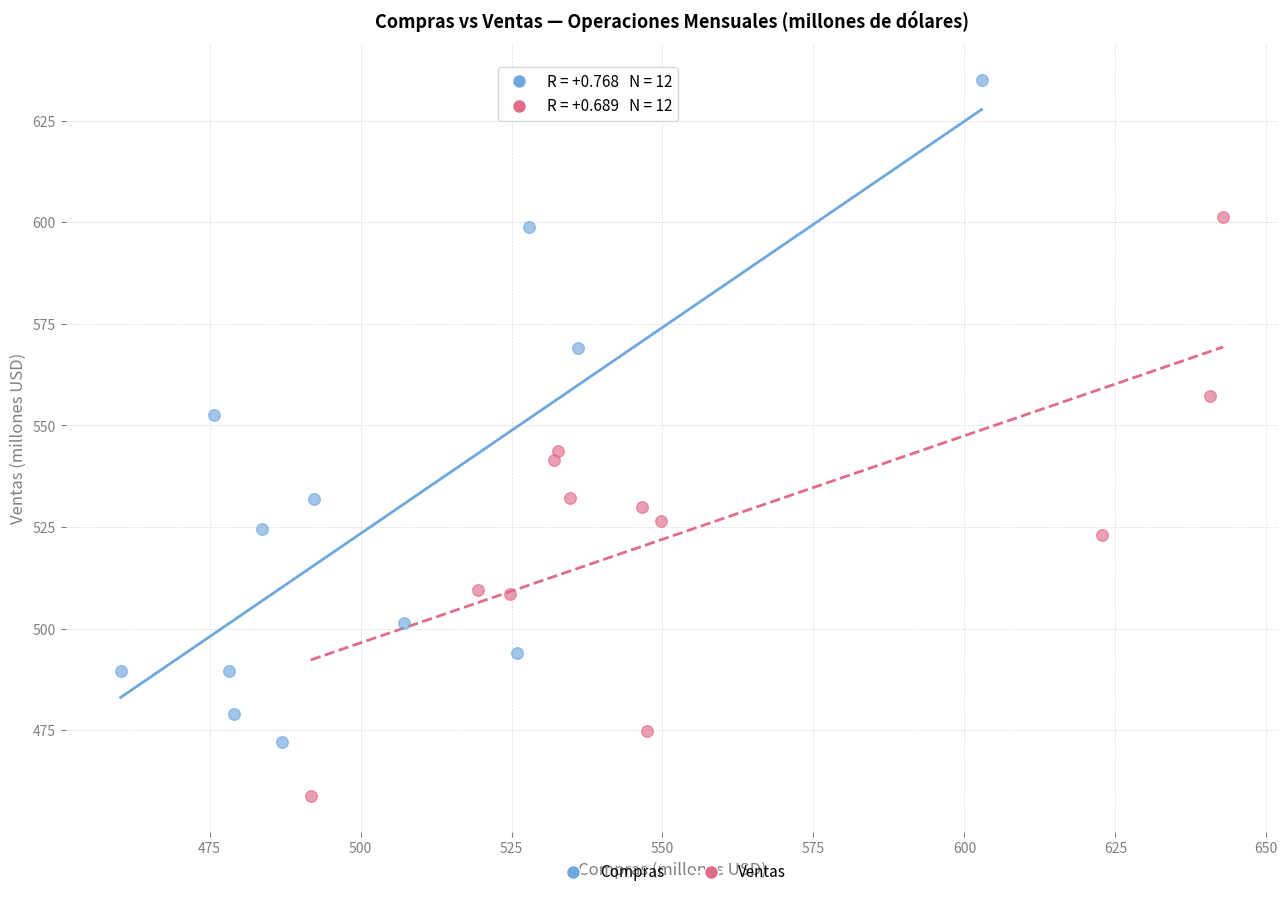

Which series reaches the maximum Y coordinate?

Compras